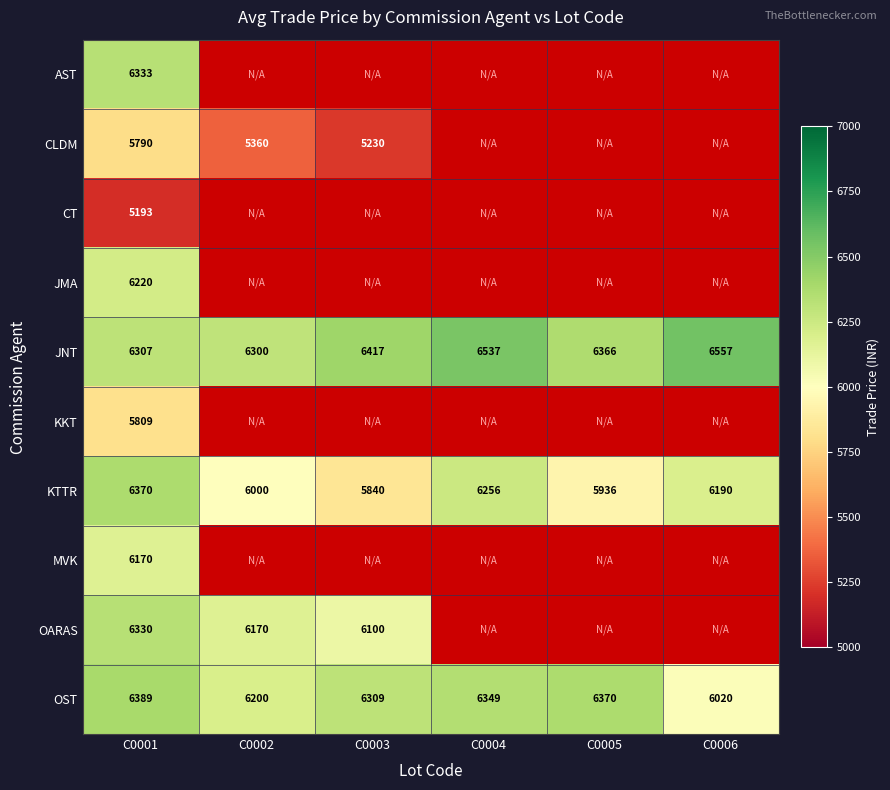

At which label does JNT reach its peak?

C0006